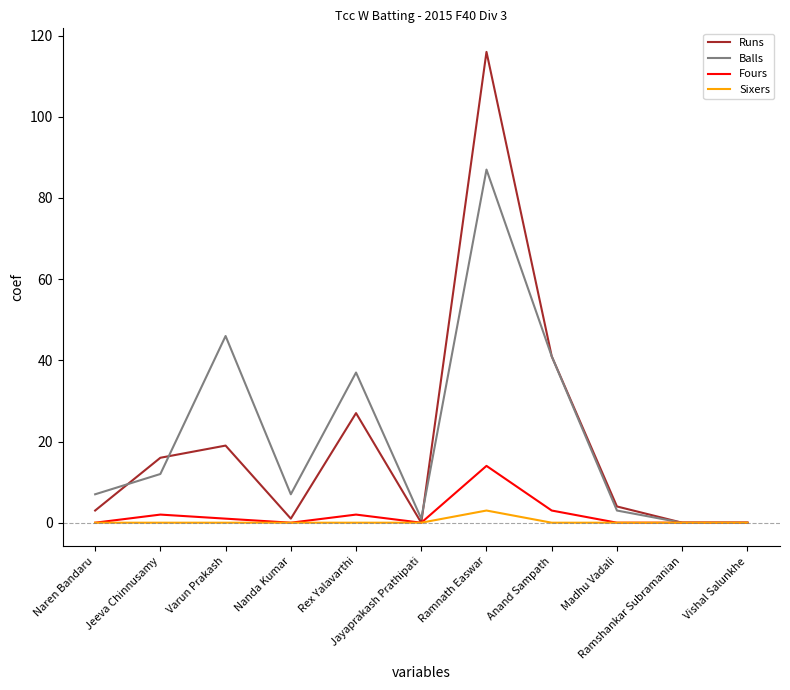

What is the maximum value for Balls?

87